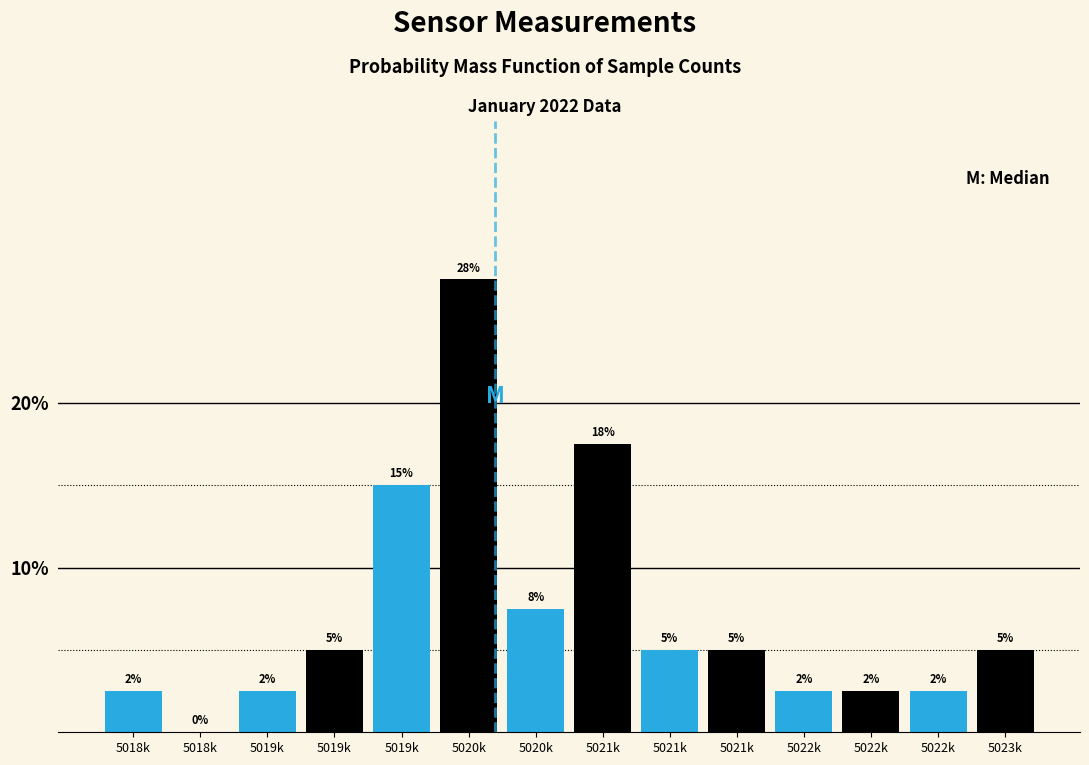

Are the bars horizontal?

No